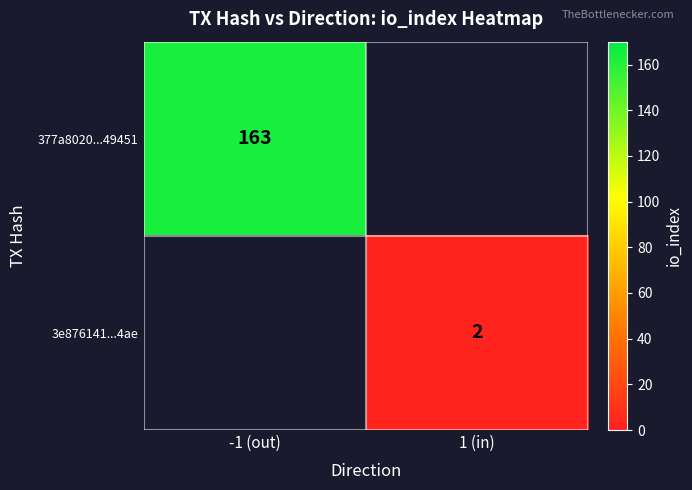

What is the maximum value shown in the chart?

163.0